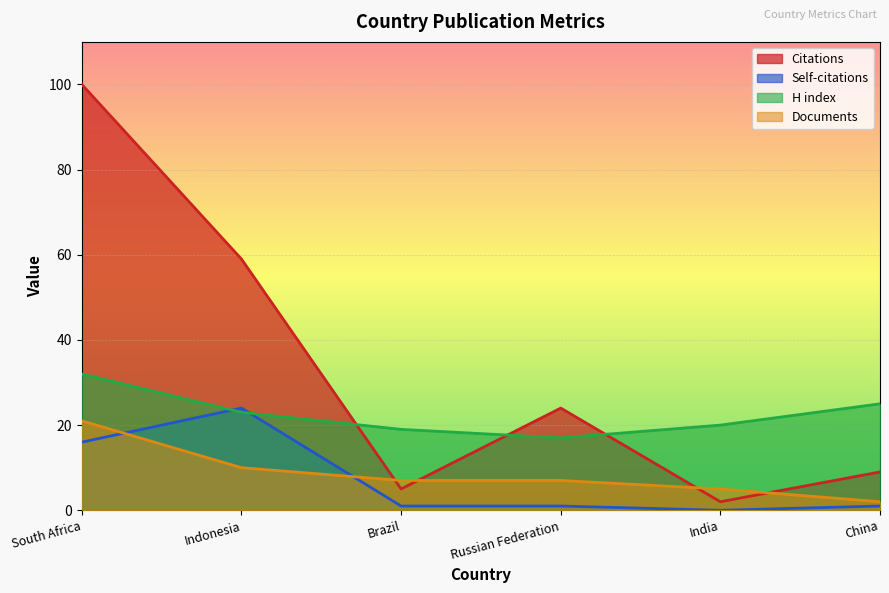

Between Russian Federation and China, which is larger?

Russian Federation